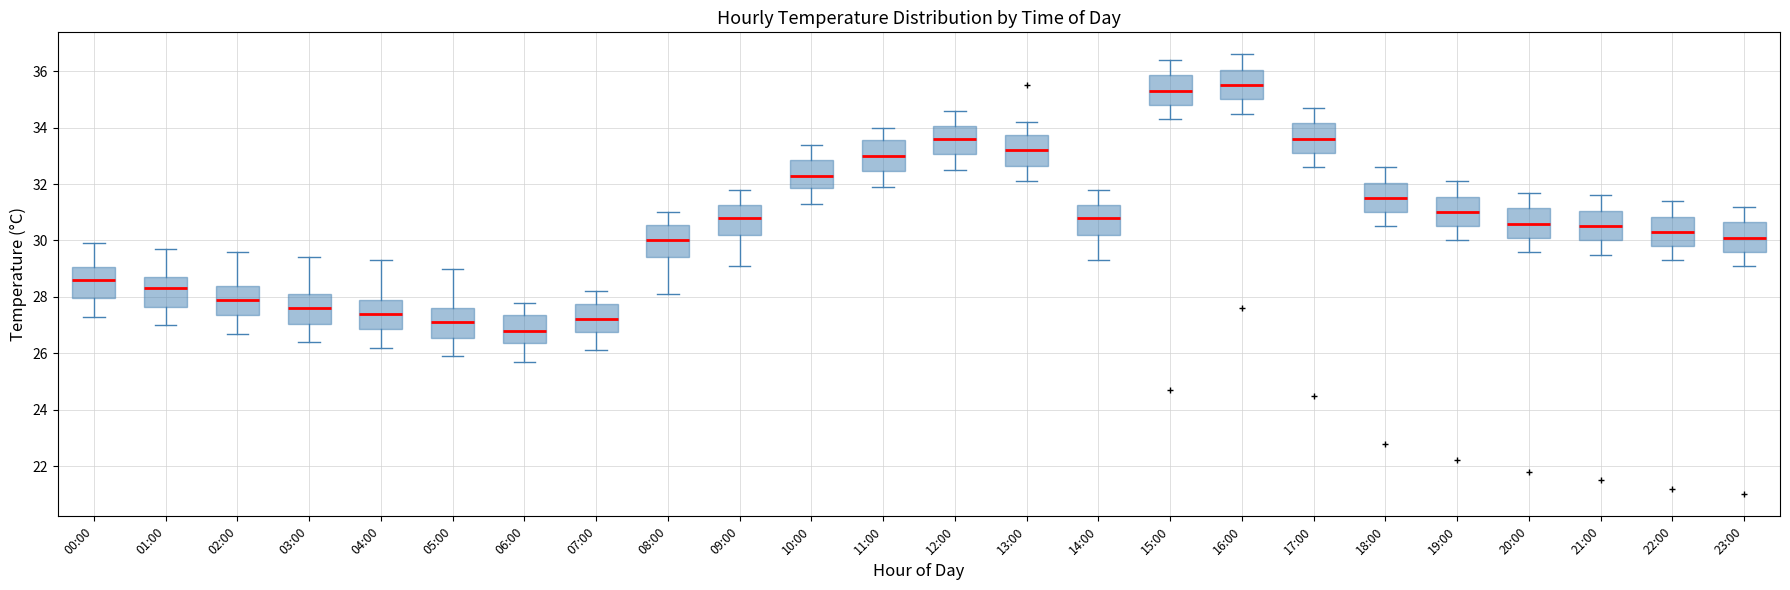

Reading left to right, transcribe this box plot: for each box, give where its median line is, the range the box spans, and where its two whiskers end, as read against the y-axis. The values are not printed on the chart, so give them approximately, as read against the axis.

00:00: median 28.6, box 28.0 to 29.0, whiskers 27.4 to 30.0
01:00: median 28.4, box 27.6 to 28.8, whiskers 27.0 to 29.8
02:00: median 28.0, box 27.4 to 28.4, whiskers 26.8 to 29.6
03:00: median 27.6, box 27.0 to 28.2, whiskers 26.4 to 29.4
04:00: median 27.4, box 26.8 to 28.0, whiskers 26.2 to 29.4
05:00: median 27.2, box 26.6 to 27.6, whiskers 26.0 to 29.0
06:00: median 26.8, box 26.4 to 27.4, whiskers 25.8 to 27.8
07:00: median 27.2, box 26.8 to 27.8, whiskers 26.2 to 28.2
08:00: median 30.0, box 29.4 to 30.6, whiskers 28.2 to 31.0
09:00: median 30.8, box 30.2 to 31.2, whiskers 29.2 to 31.8
10:00: median 32.4, box 31.8 to 32.8, whiskers 31.4 to 33.4
11:00: median 33.0, box 32.4 to 33.6, whiskers 32.0 to 34.0
12:00: median 33.6, box 33.0 to 34.0, whiskers 32.6 to 34.6
13:00: median 33.2, box 32.6 to 33.8, whiskers 32.2 to 34.2
14:00: median 30.8, box 30.2 to 31.2, whiskers 29.4 to 31.8
15:00: median 35.4, box 34.8 to 35.8, whiskers 34.4 to 36.4
16:00: median 35.6, box 35.0 to 36.0, whiskers 34.6 to 36.6
17:00: median 33.6, box 33.2 to 34.2, whiskers 32.6 to 34.8
18:00: median 31.6, box 31.0 to 32.0, whiskers 30.6 to 32.6
19:00: median 31.0, box 30.6 to 31.6, whiskers 30.0 to 32.2
20:00: median 30.6, box 30.2 to 31.2, whiskers 29.6 to 31.8
21:00: median 30.6, box 30.0 to 31.0, whiskers 29.6 to 31.6
22:00: median 30.4, box 29.8 to 30.8, whiskers 29.4 to 31.4
23:00: median 30.2, box 29.6 to 30.6, whiskers 29.2 to 31.2